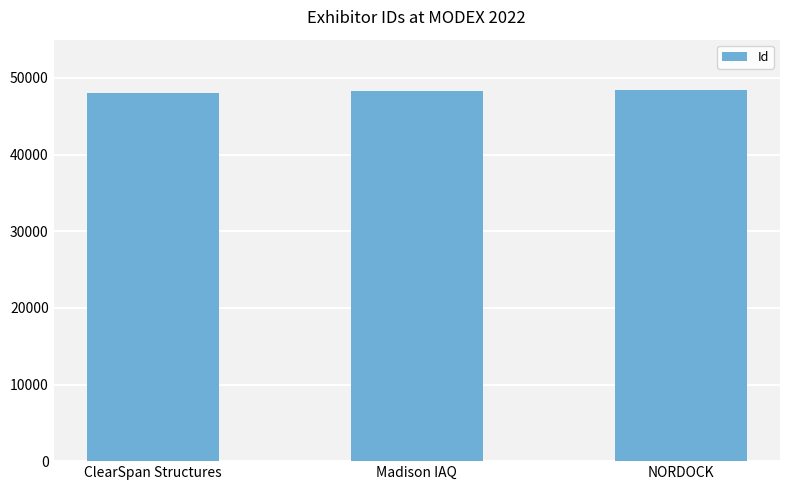

How many categories are shown in the chart?

3